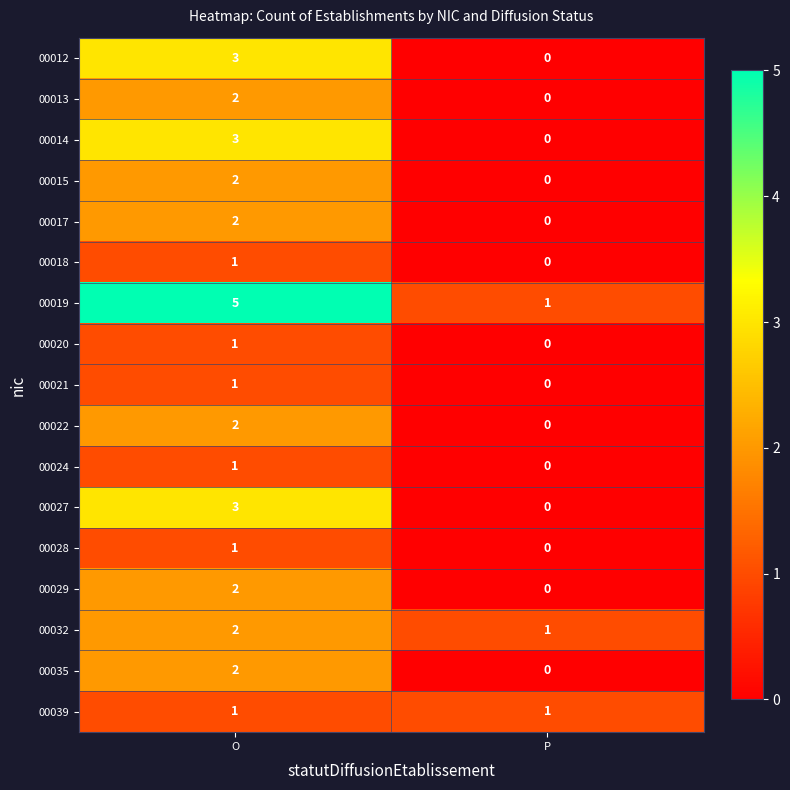

Is it true that 00013 equals 1 at P?

False